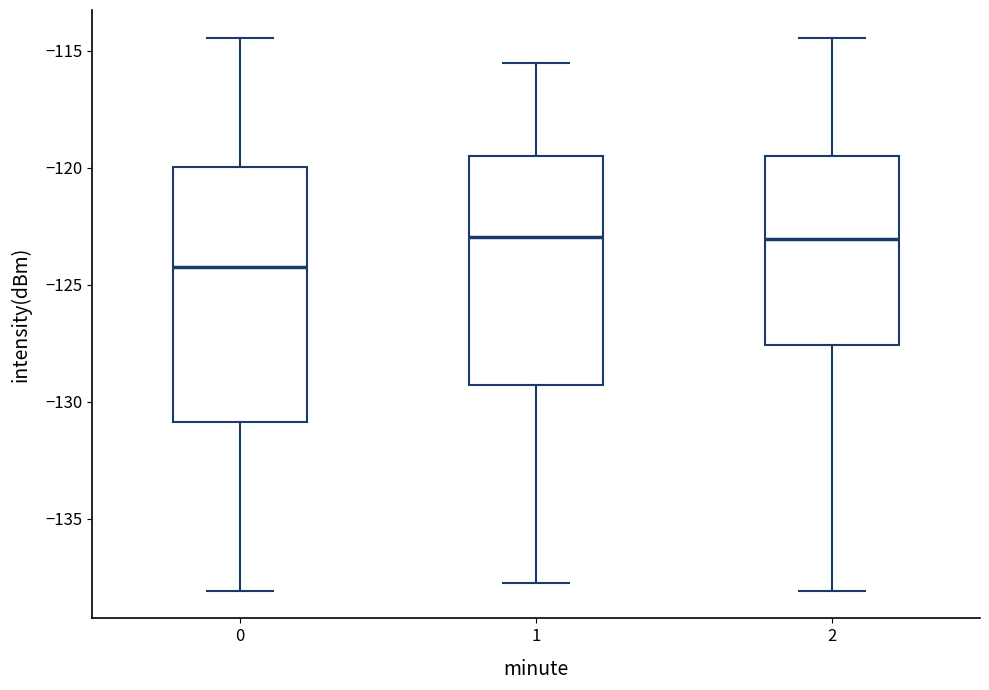

Which box has the lowest median line?

0